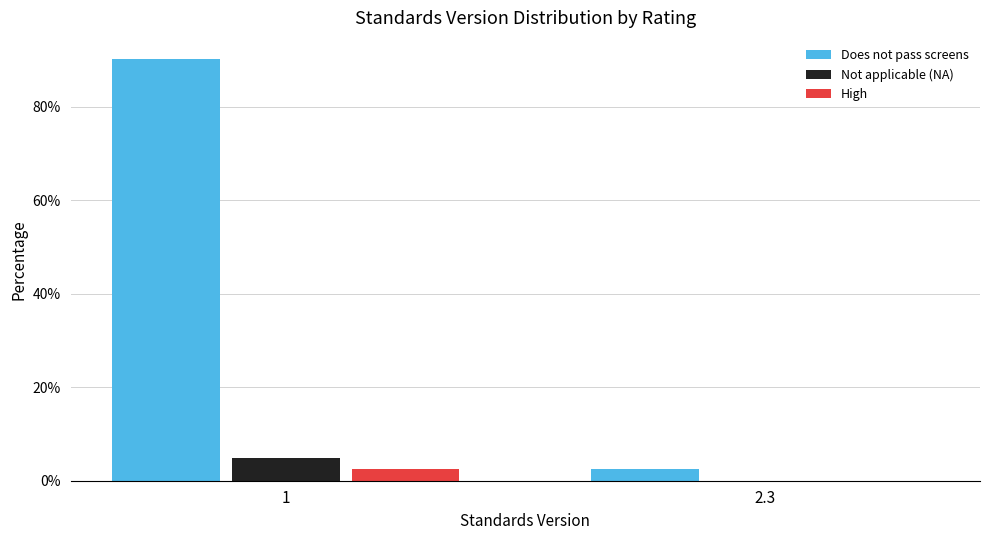

Reading left to right, what are all the values shown in this chart?

Does not pass screens: 1=90.2	2.3=2.4
Not applicable (NA): 1=4.9	2.3=0.0
High: 1=2.4	2.3=0.0